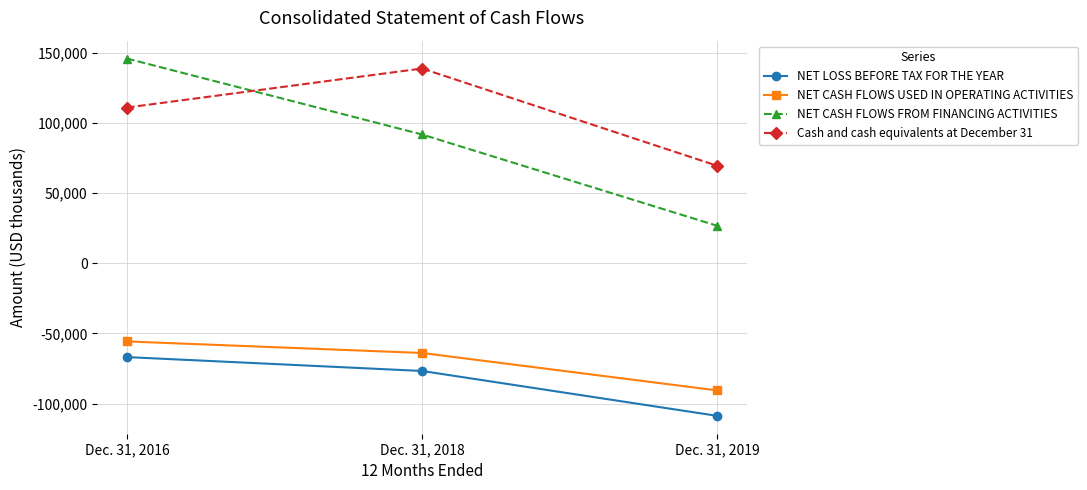

How many data points in NET CASH FLOWS USED IN OPERATING ACTIVITIES are above -63941?

1